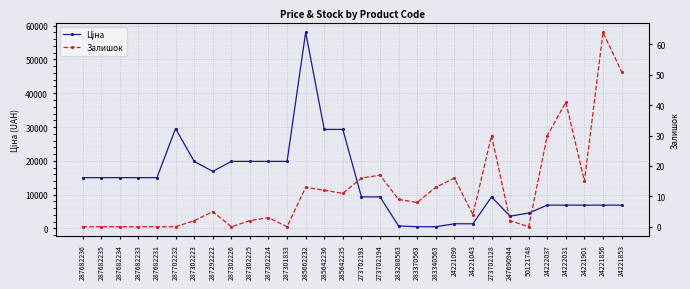

Which series has the widest spread of values?

Ціна